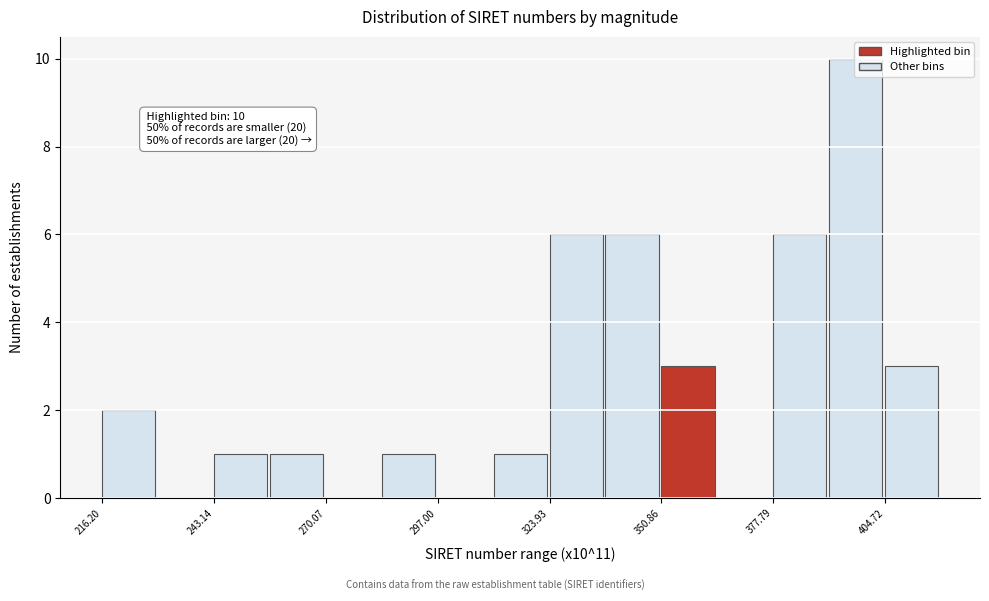

Read against the x-axis, roughly where is the centre of the tallest bar?

400